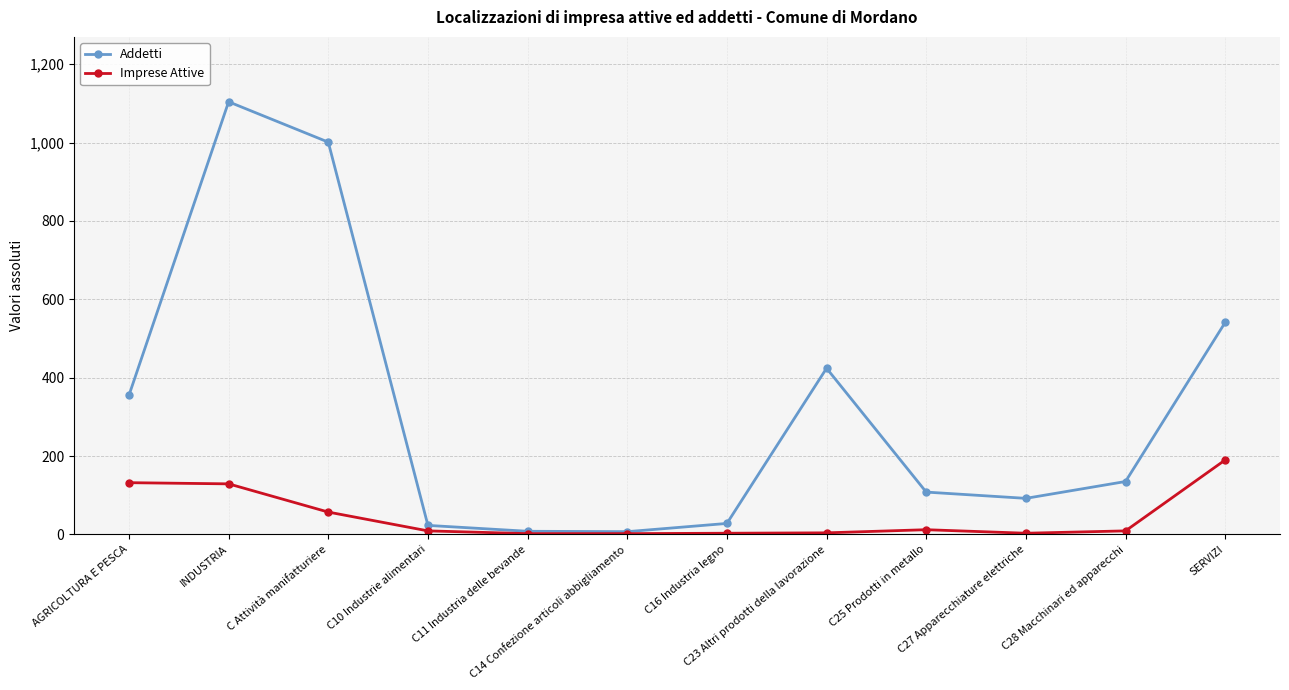

True or false: Imprese Attive has more than 0 points higher than both neighbors.

True